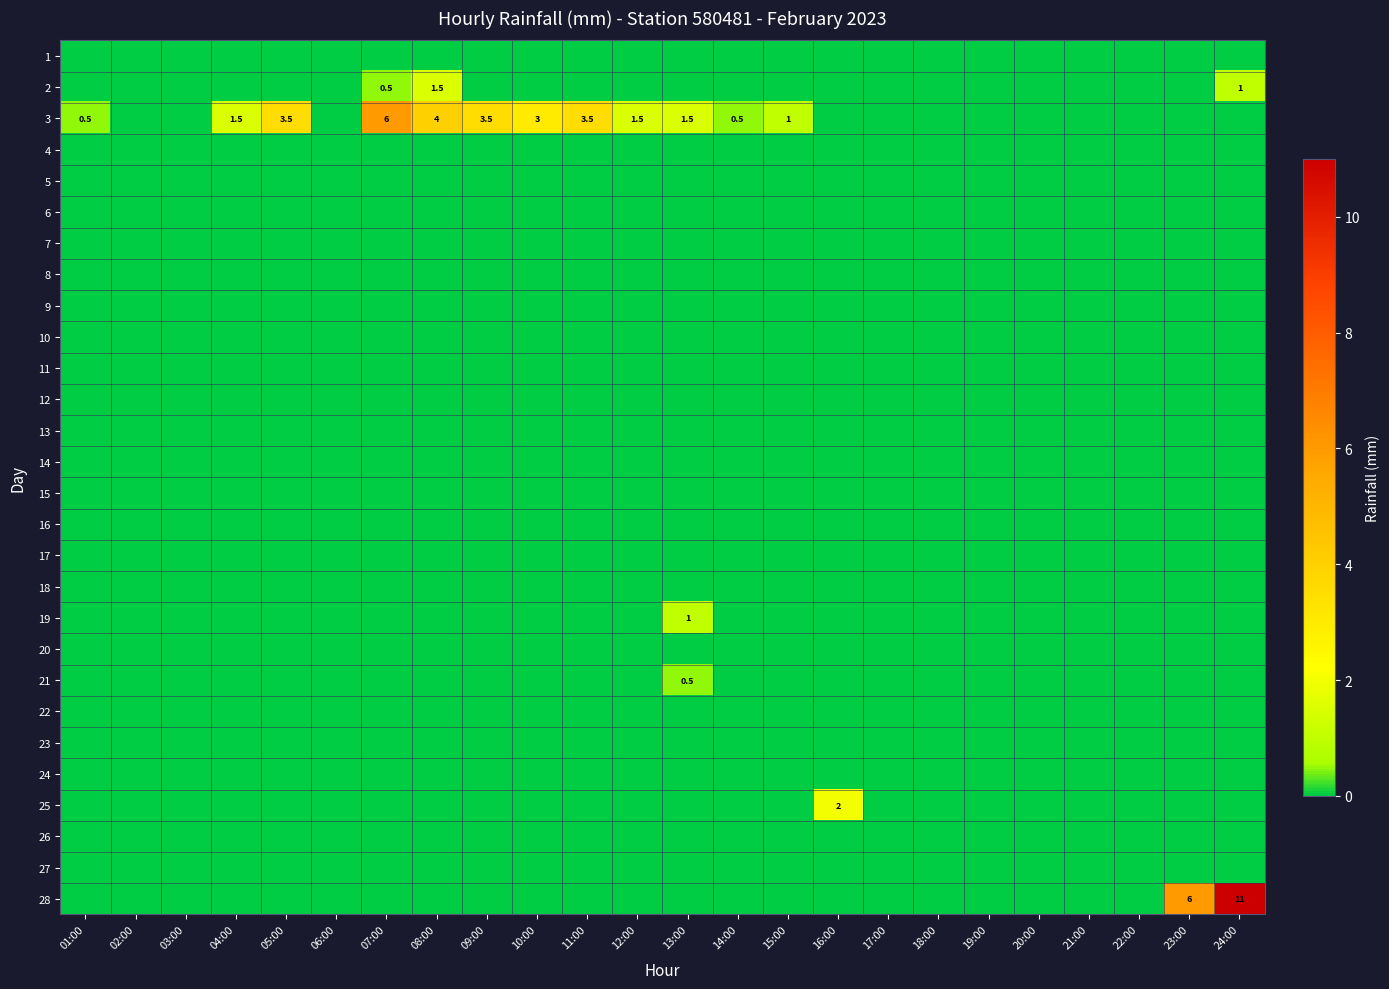

At how many categories does at least one series exceed 3?

7